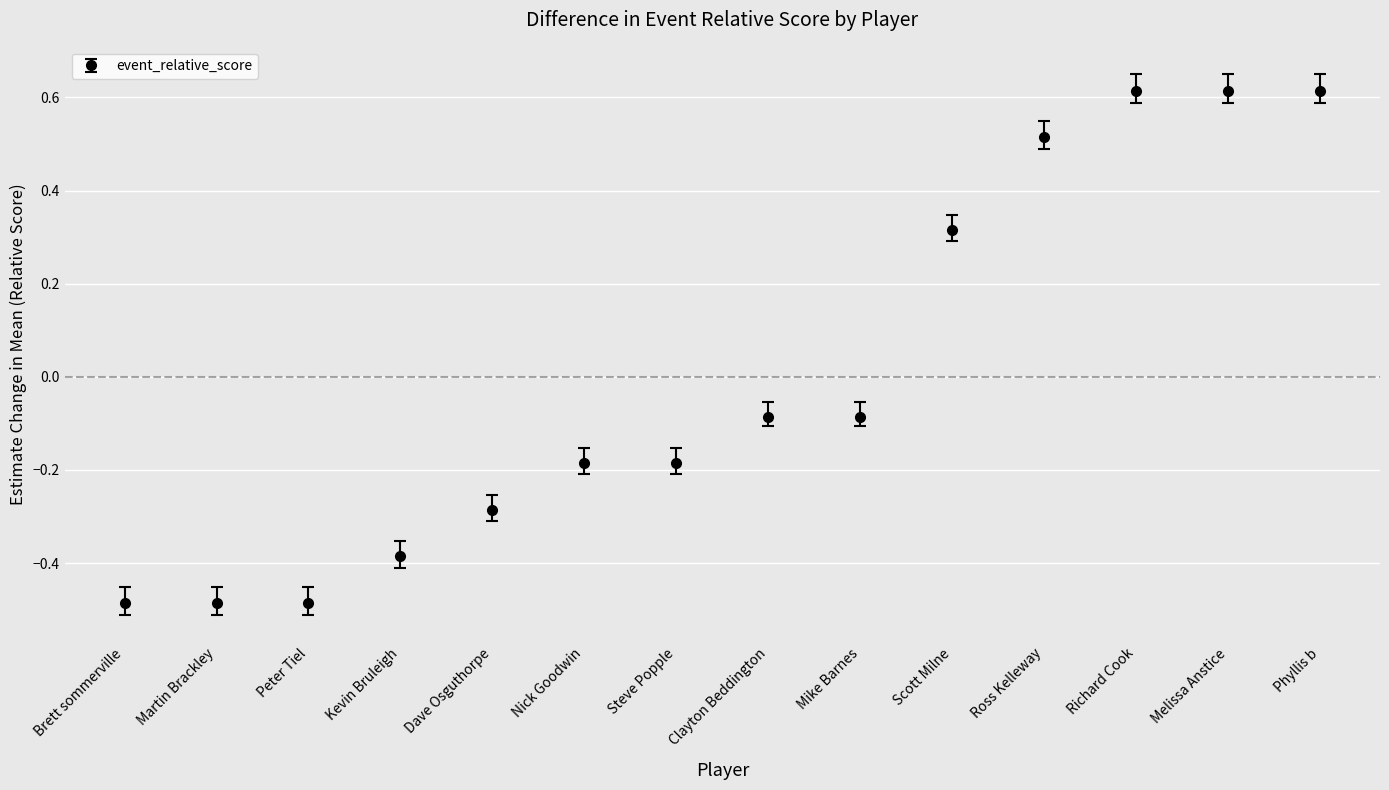

What is the sum of the values at Ross Kelleway and Mike Barnes?

0.4